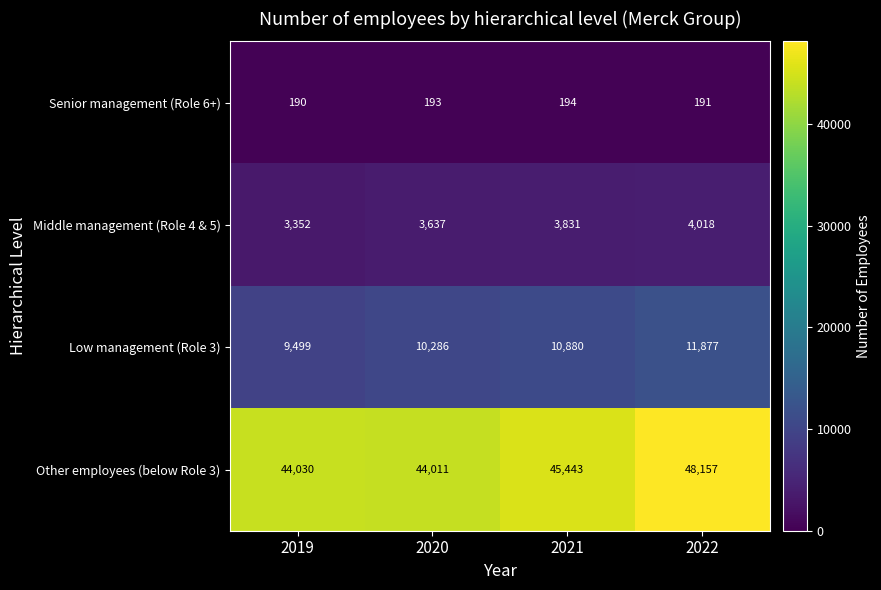

Is it true that Senior management (Role 6+) equals 194 at 2021?

True